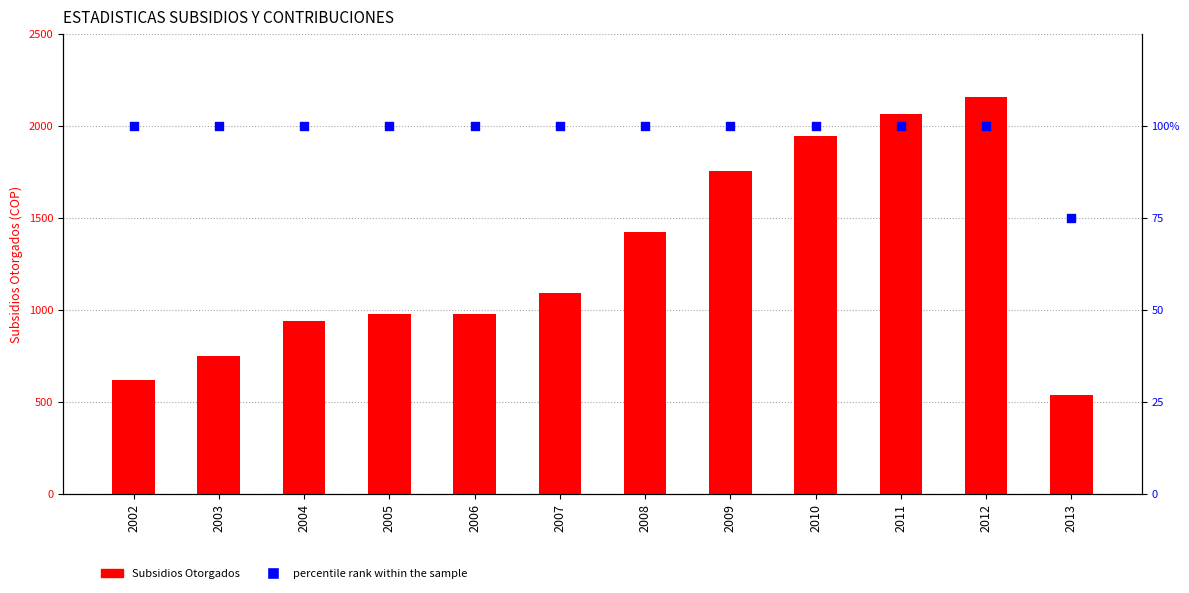

At which category is the sum across all series the highest?

2012